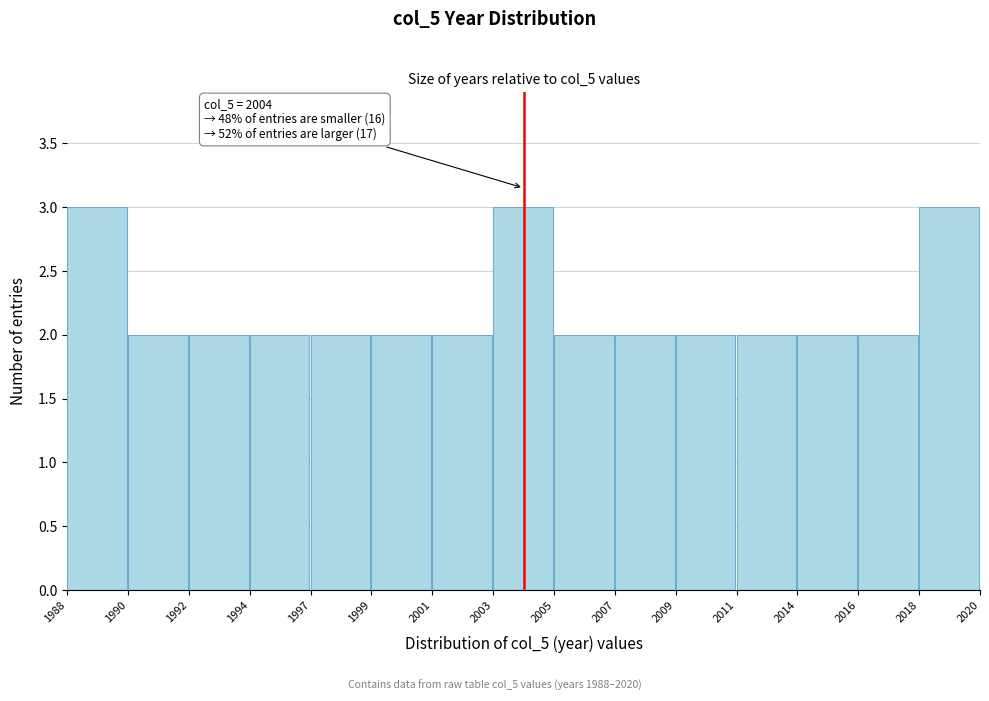

Reading right to left, extract all data points from this chart.

3	2	2	2	2	2	2	3	2	2	2	2	2	2	3